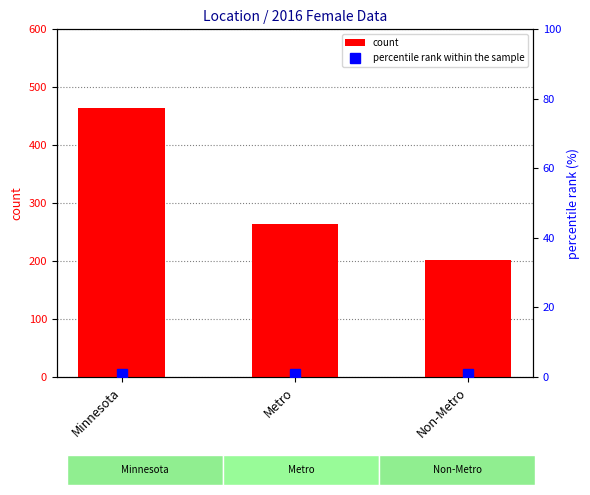

True or false: percentile rank within the sample has a value of 0.8 at Metro.

True